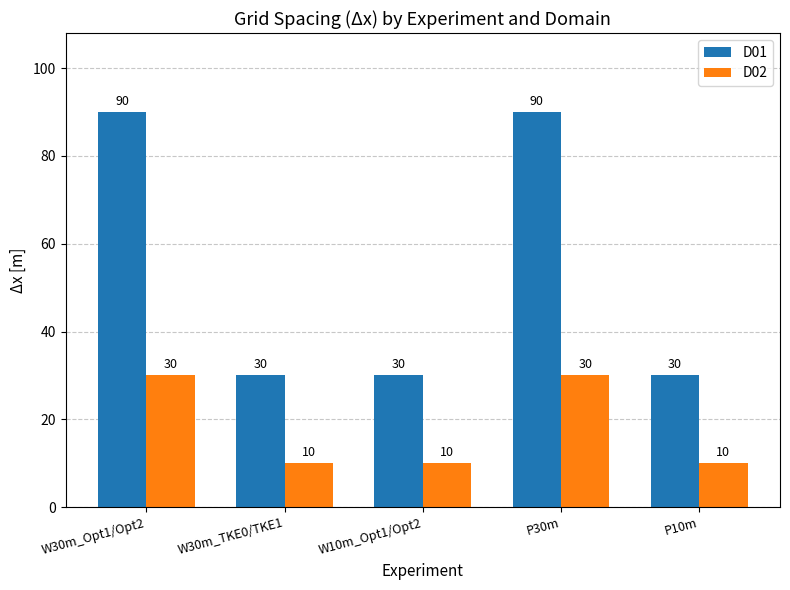

The D02 series shows 10 at W10m_Opt1/Opt2. True or false?

True